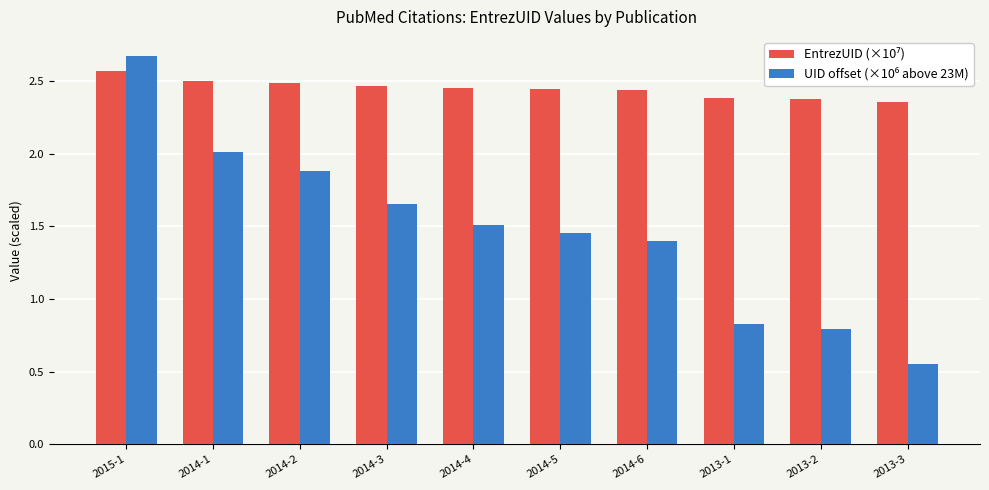

How many groups of bars are there?

10